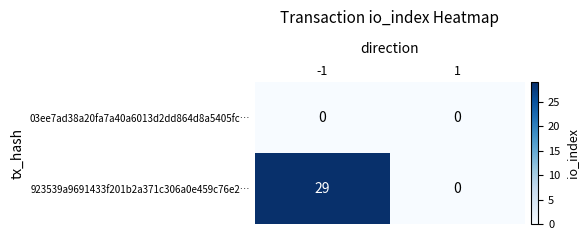

At -1, list the series in order from smallest to largest.

03ee7ad38a20fa7a40a6013d2dd864d8a5405fc…, 923539a9691433f201b2a371c306a0e459c76e2…